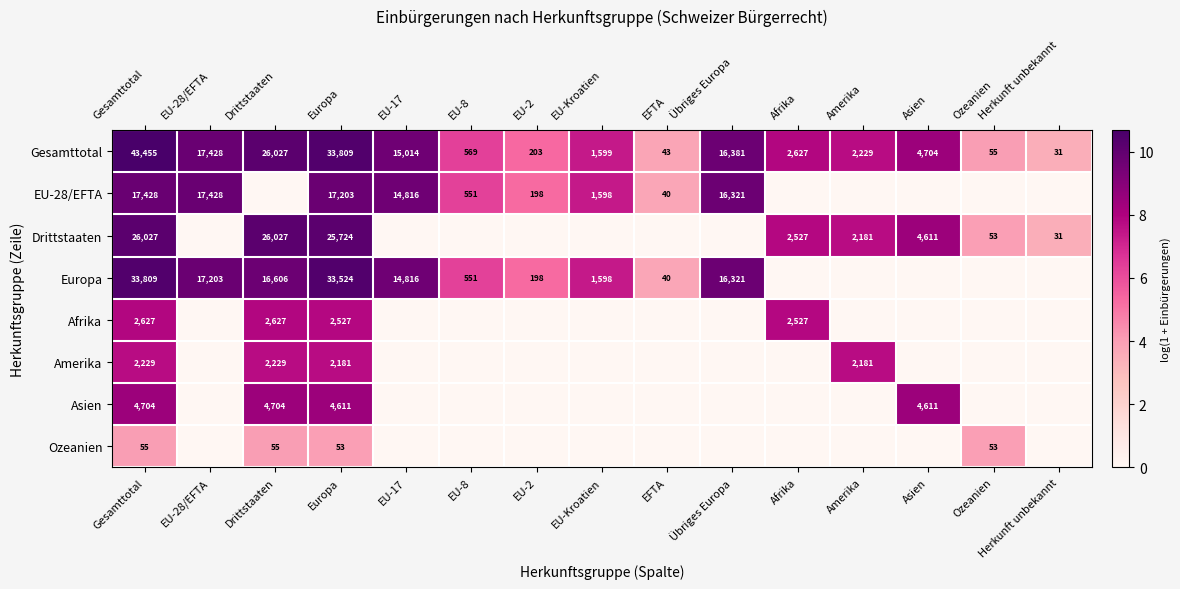

The Ozeanien series shows 55 at Gesamttotal. True or false?

True